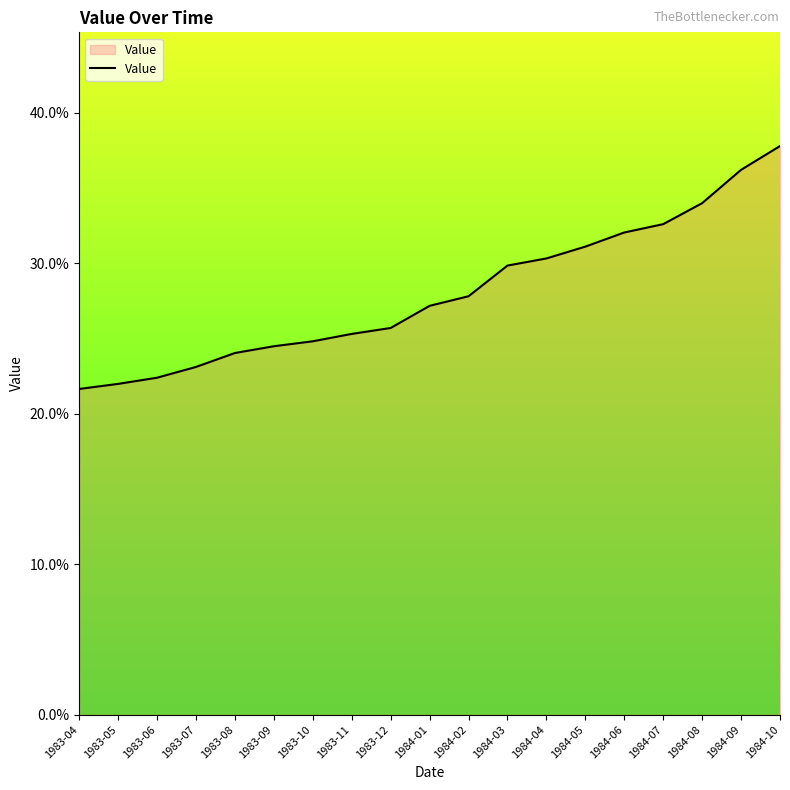

Is this an area chart (filled region under the line)?

Yes